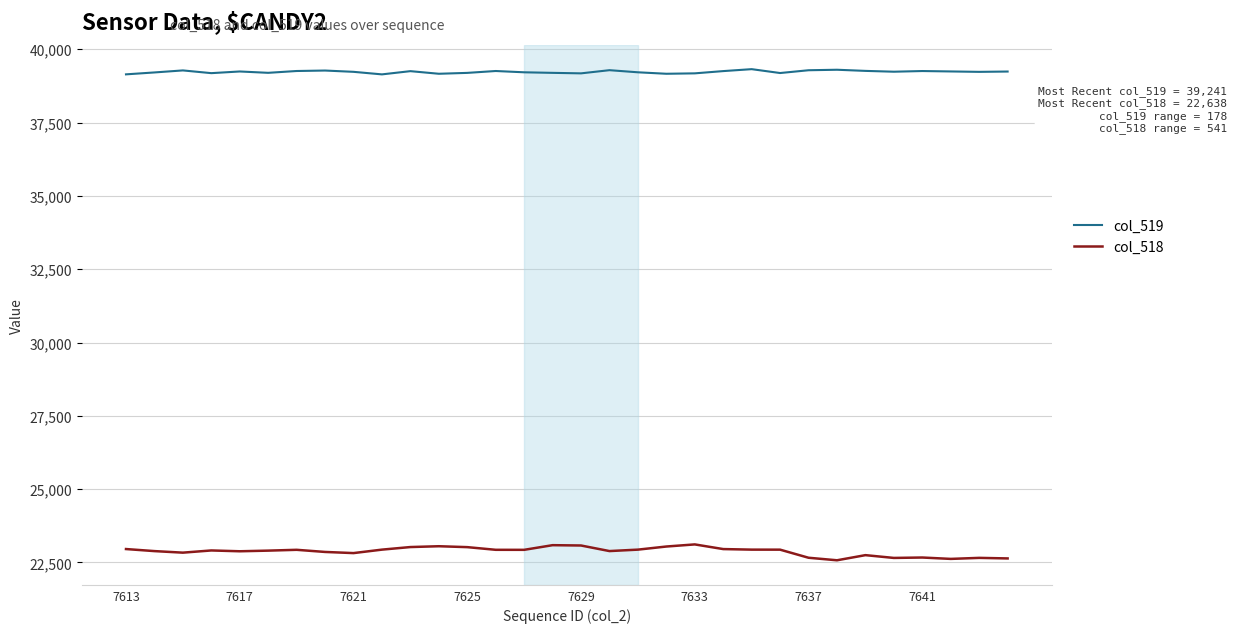

At how many categories does at least one series exceed 29994?

32